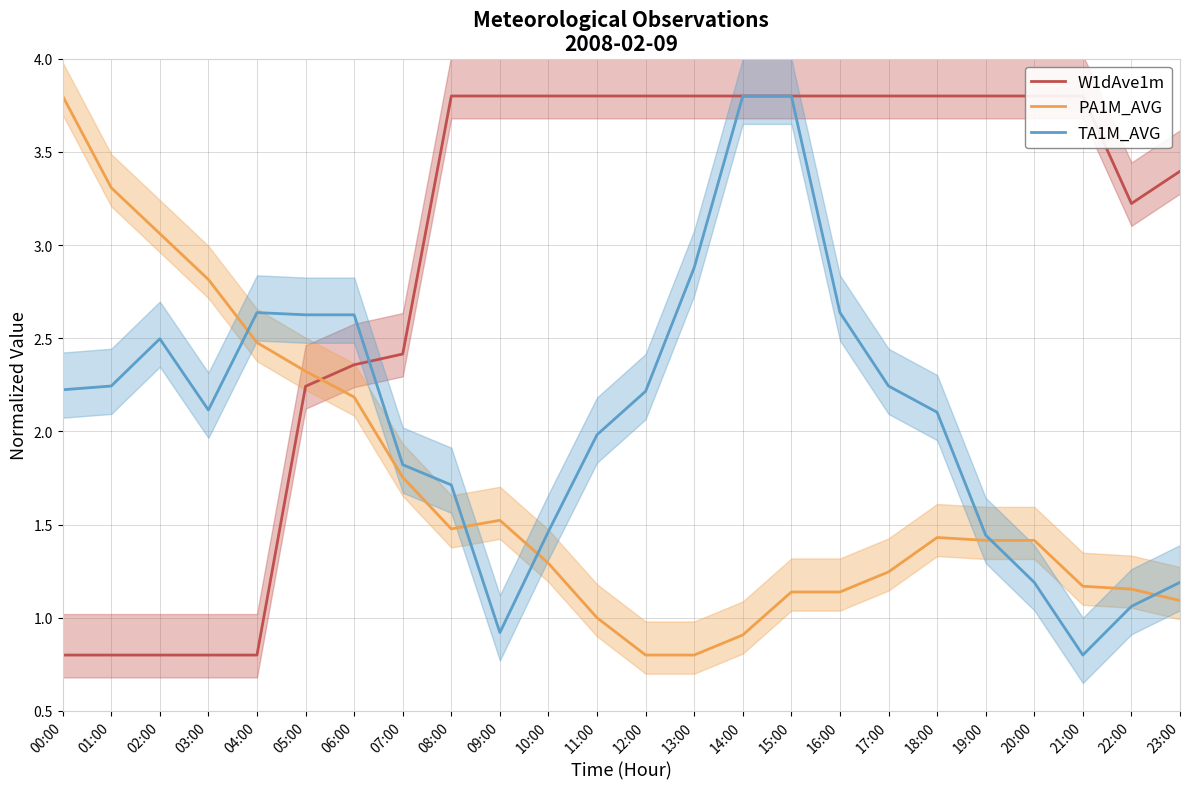

At how many categories does at least one series exceed 1?

24